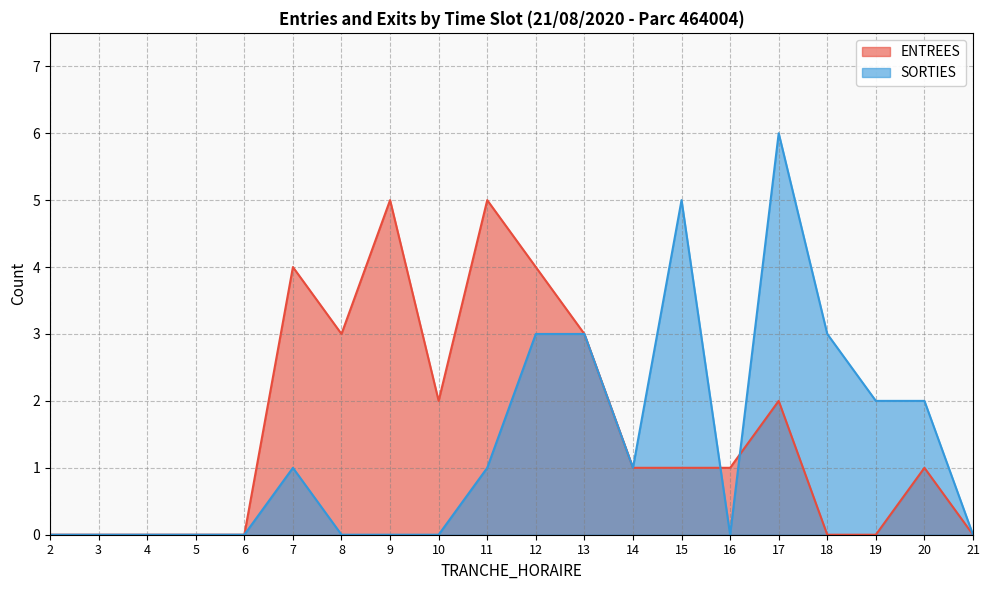

Which category has the highest value in the SORTIES series?

17